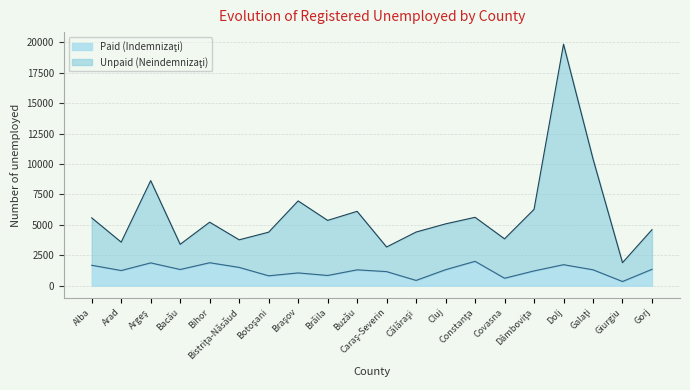

What position from the right is Gorj?

1